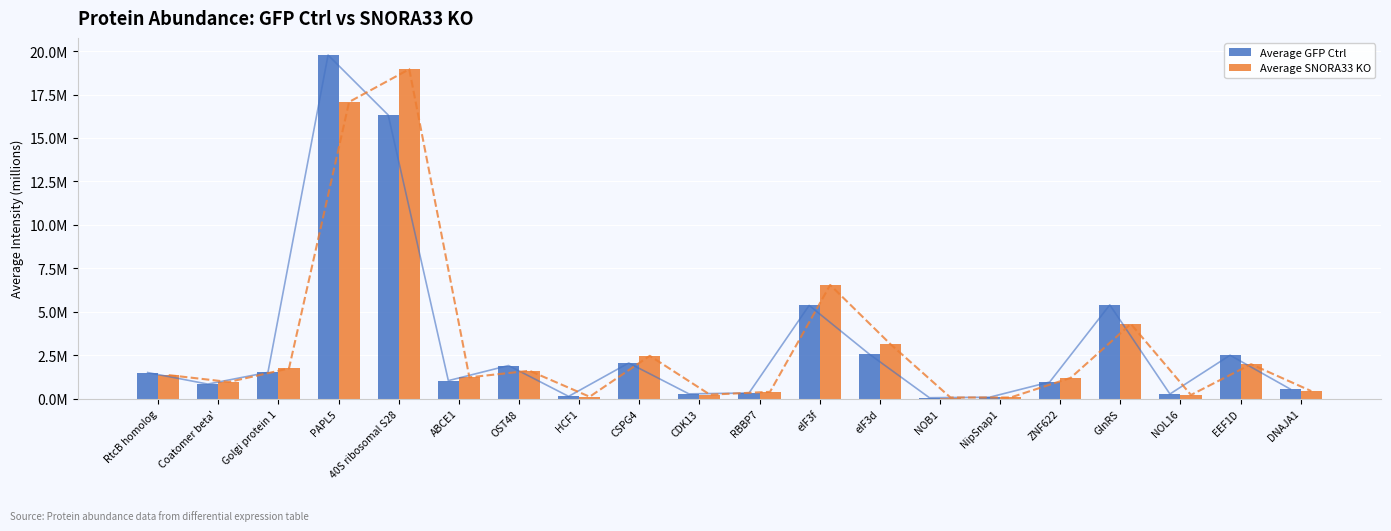

Which series has the largest total across all categories?

Average SNORA33 KO